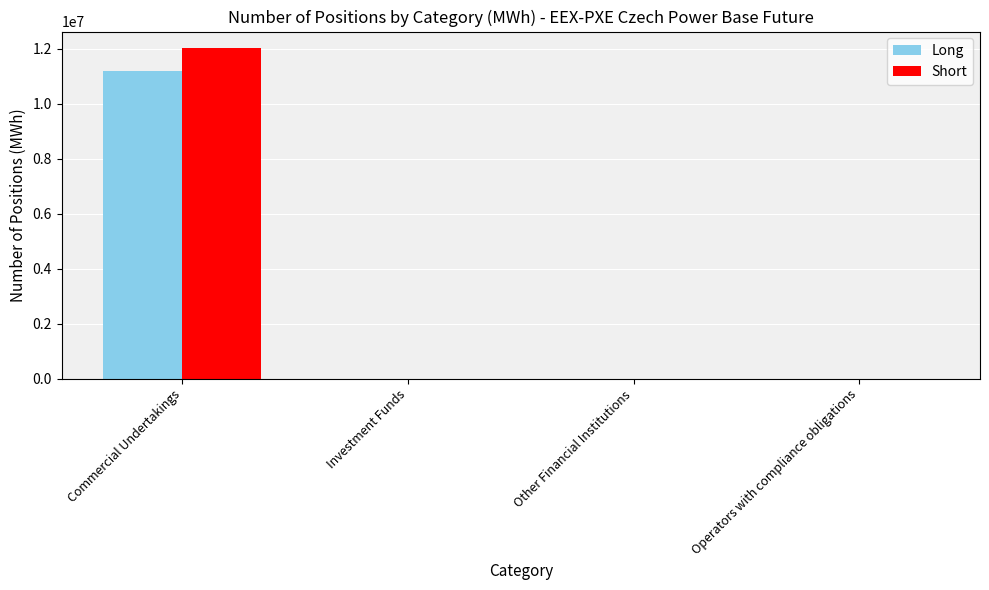

What are all the series names shown in the legend?

Long, Short